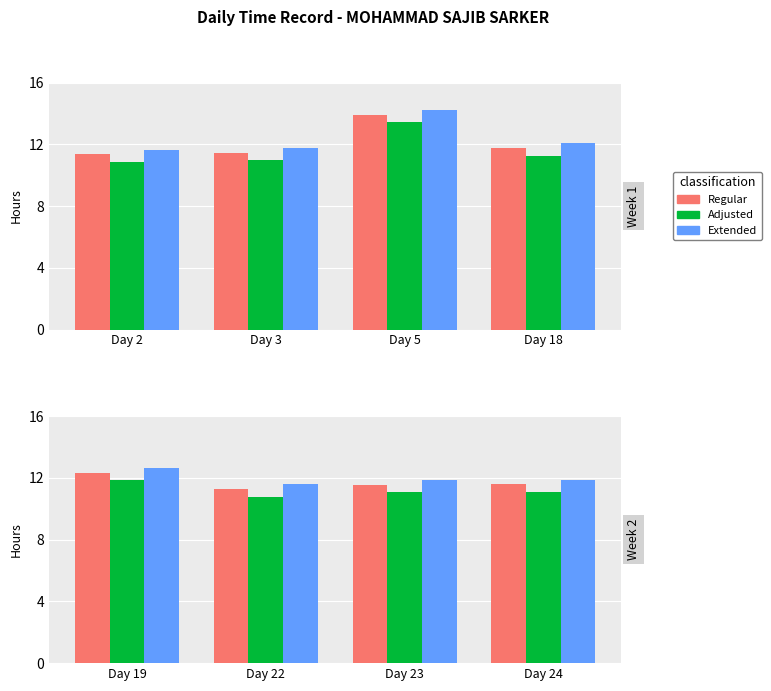

Rank the series by their maximum value, from highest to lowest.

Extended, Regular, Adjusted